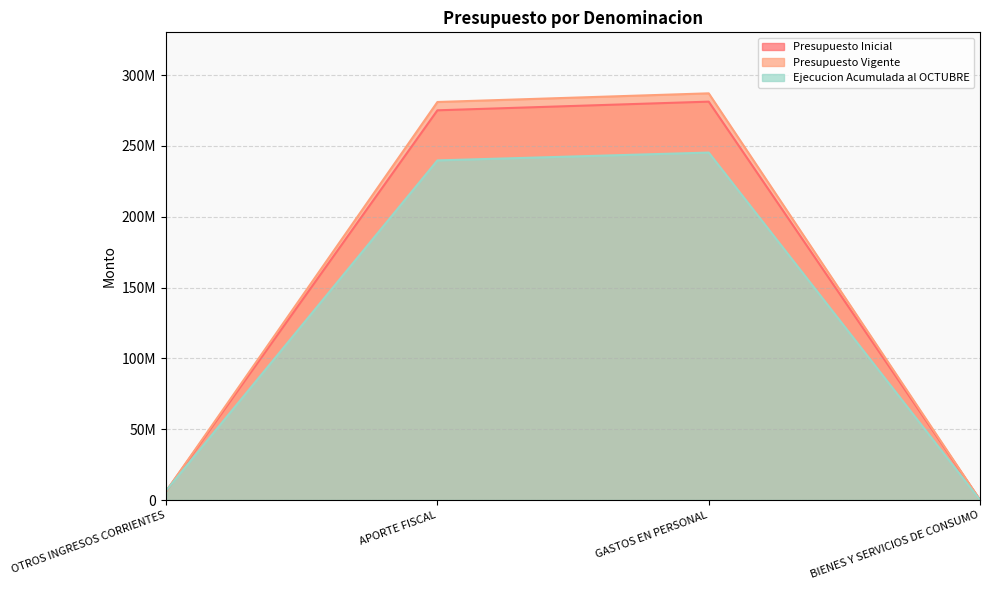

True or false: Presupuesto Vigente and Presupuesto Inicial intersect in this chart.

False